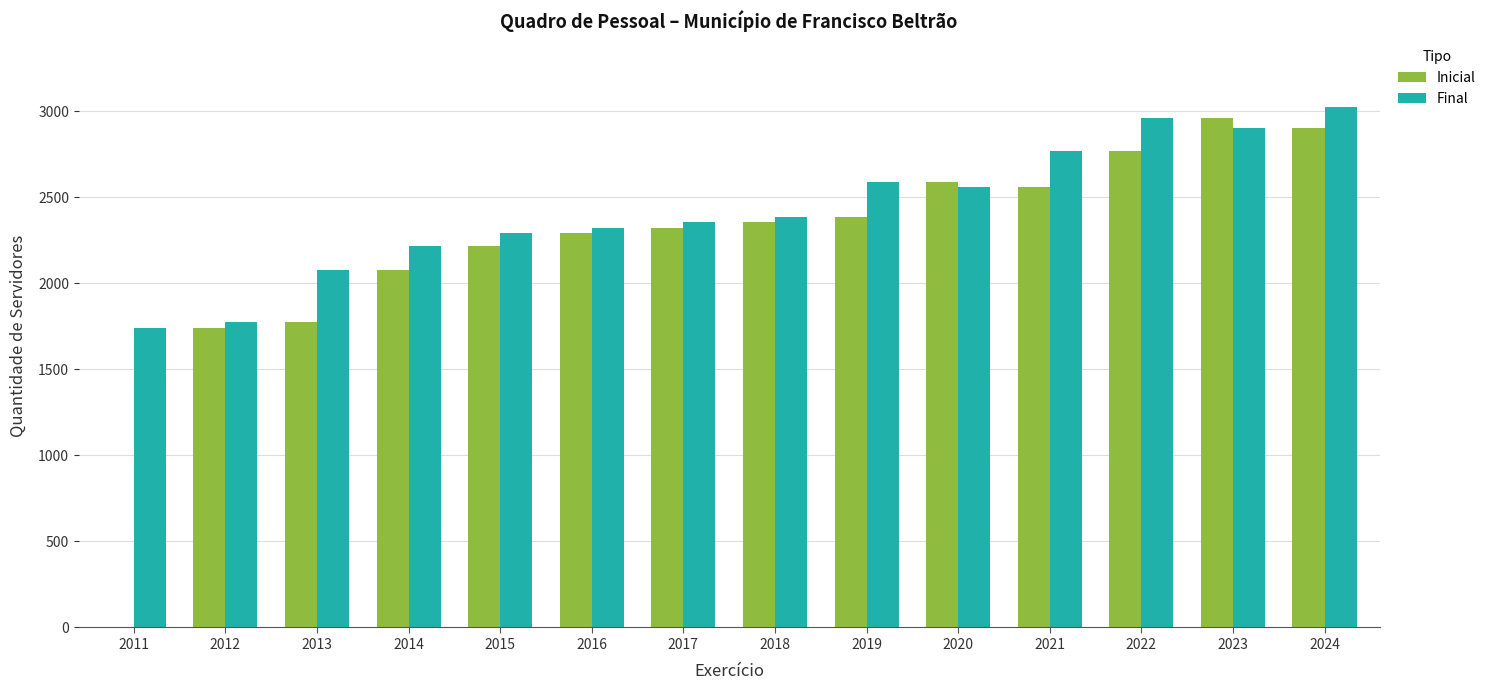

At which category is the sum across all series the highest?

2024